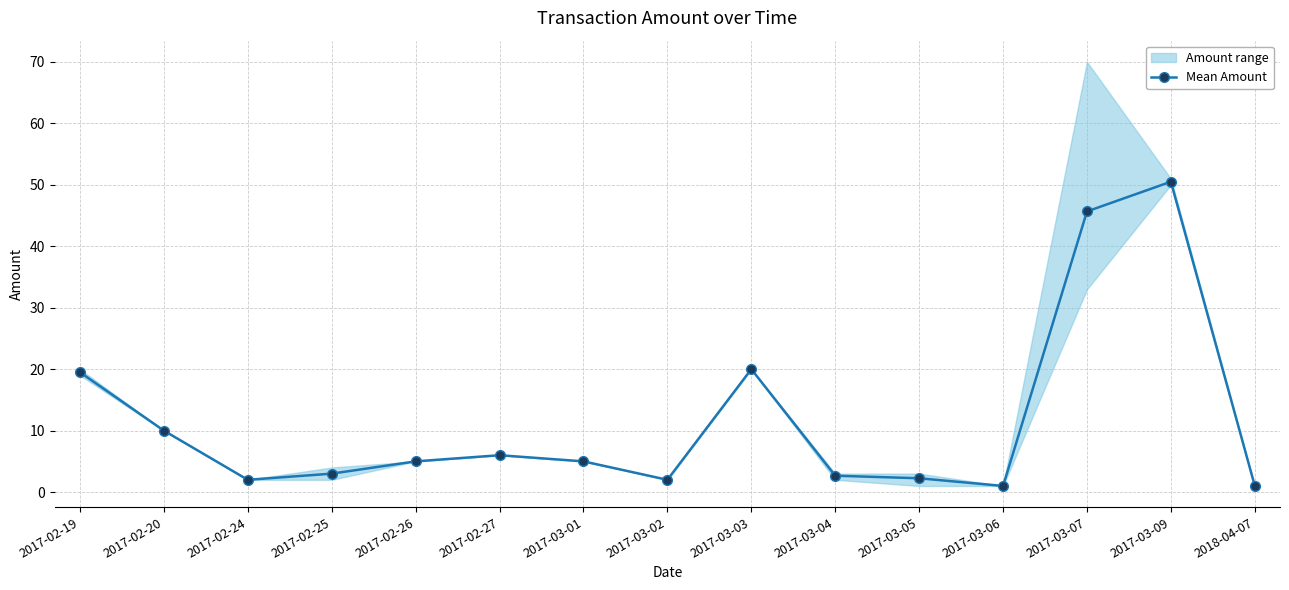

Where does the data first go above 5?

2017-02-19